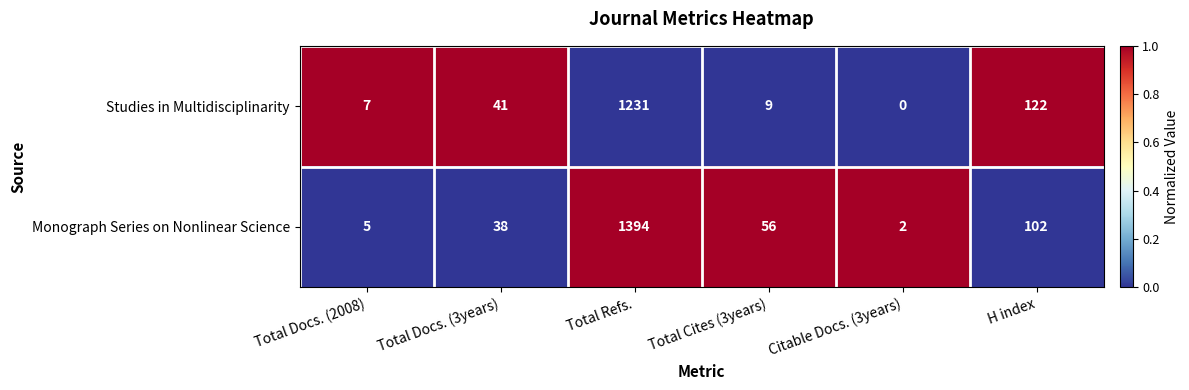

Count the number of data series in this chart.

2